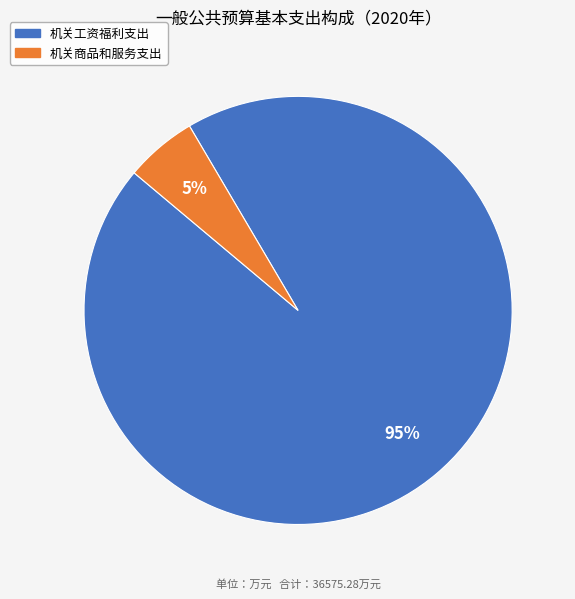

True or false: 机关商品和服务支出 accounts for 11% of the total.

False